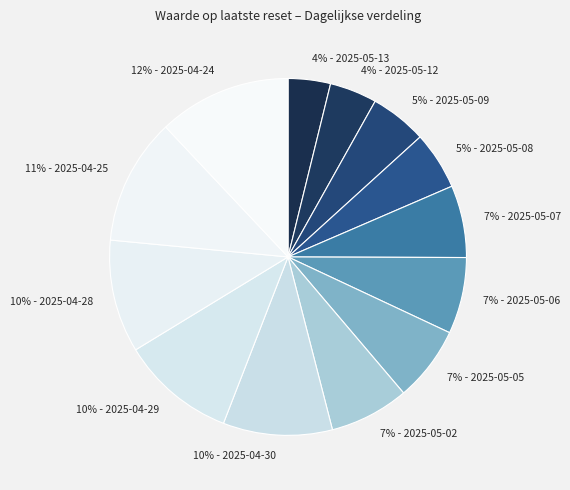

How many segments does this pie chart have?

13